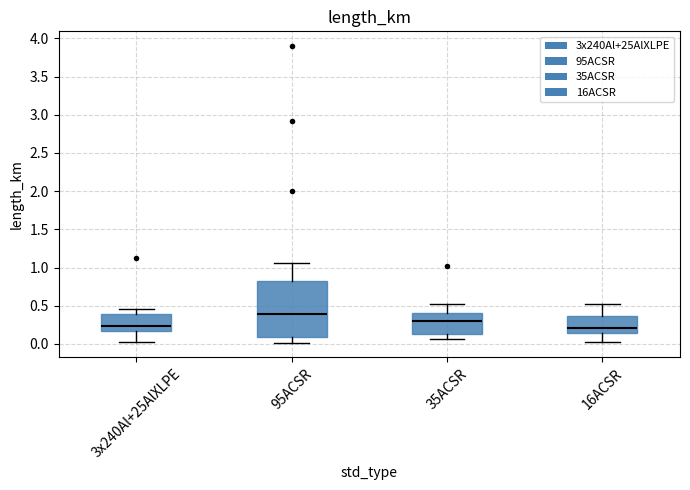

Where is the upper edge of the box for 35ACSR on the y-axis? The values are not printed on the chart, so give them approximately, as read against the axis.

0.40